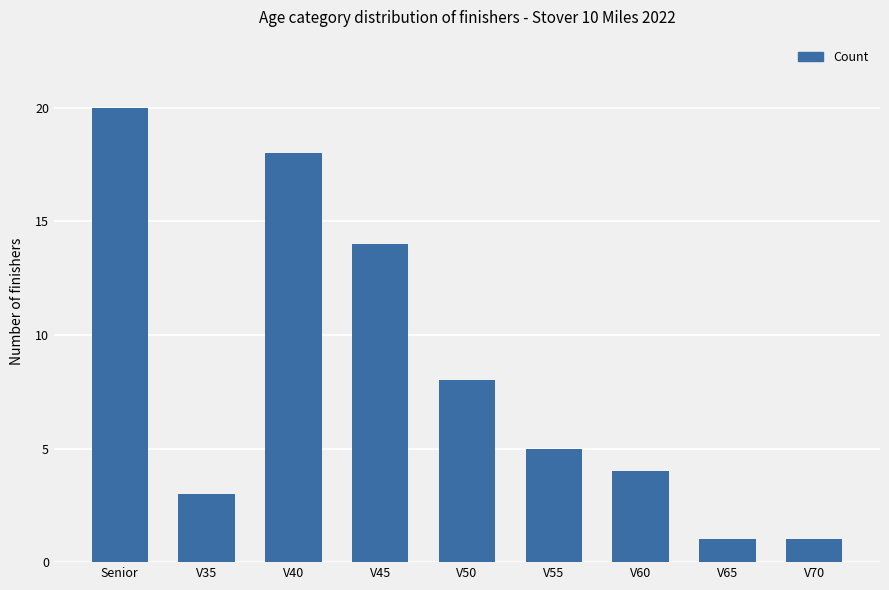

What is the sum of the values at V70 and V60?

5